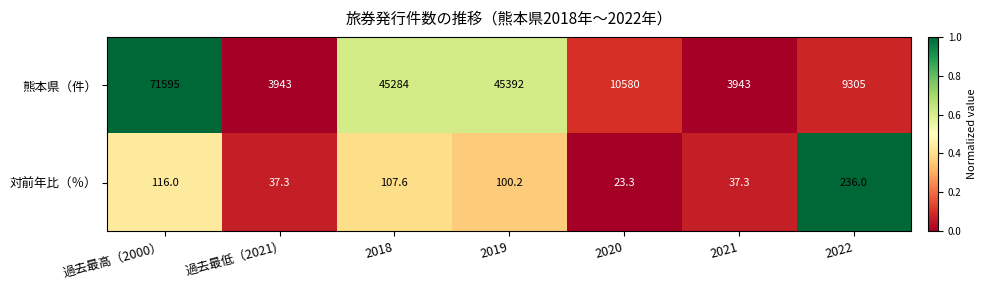

What is the sum of the 熊本県（件） values at 2018 and 2022?

54589.0